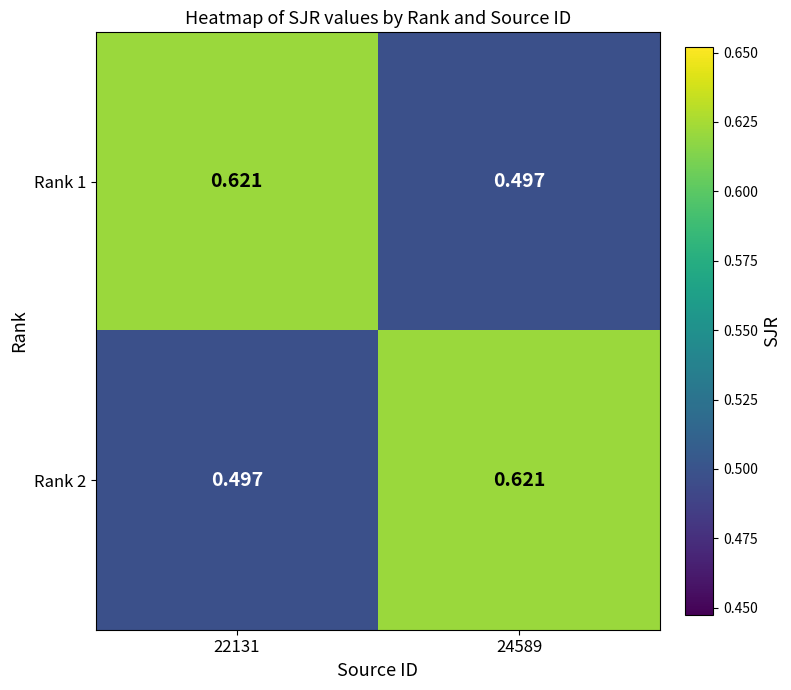

Reading left to right, list all the values displayed in this chart.

Rank 1: 22131=0.6	24589=0.5
Rank 2: 22131=0.5	24589=0.6